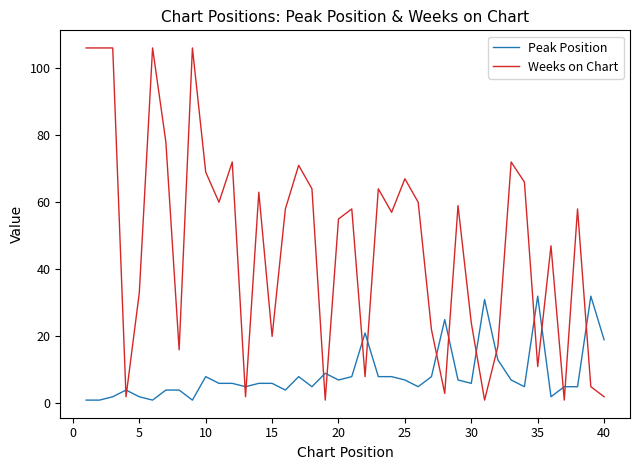

List the series in order of their overall mean, highest first.

Weeks on Chart, Peak Position